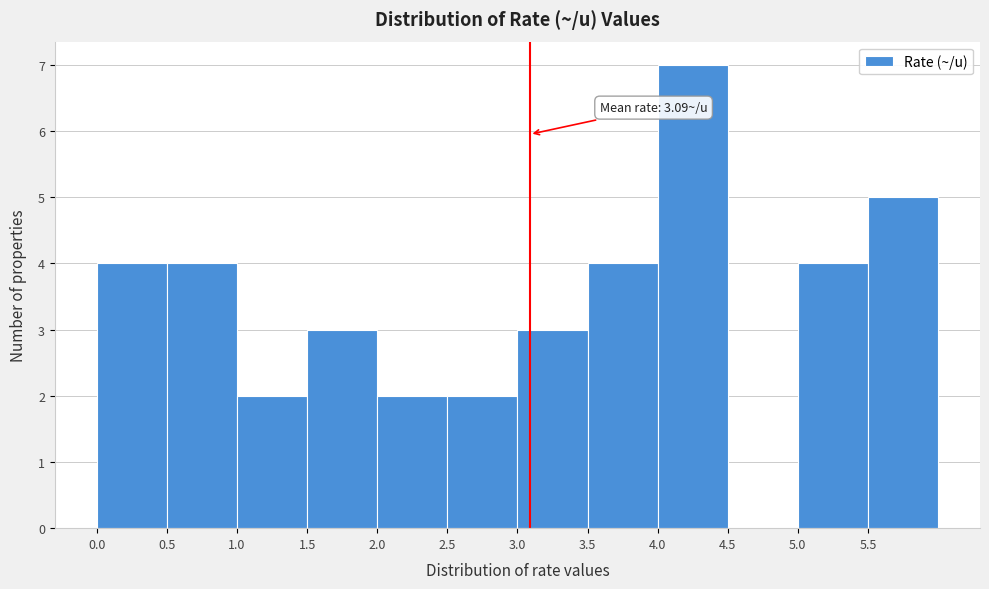

Over which range of the x-axis is the bar tallest?

4.0 to 4.5